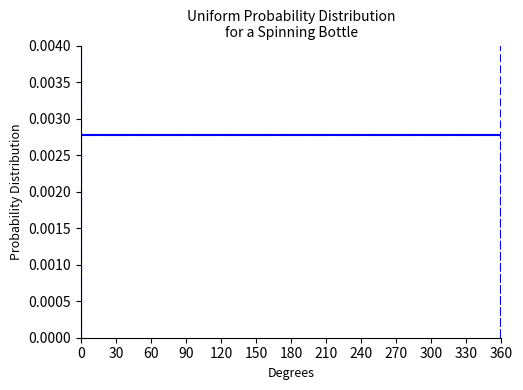

How many values are above zero?

2